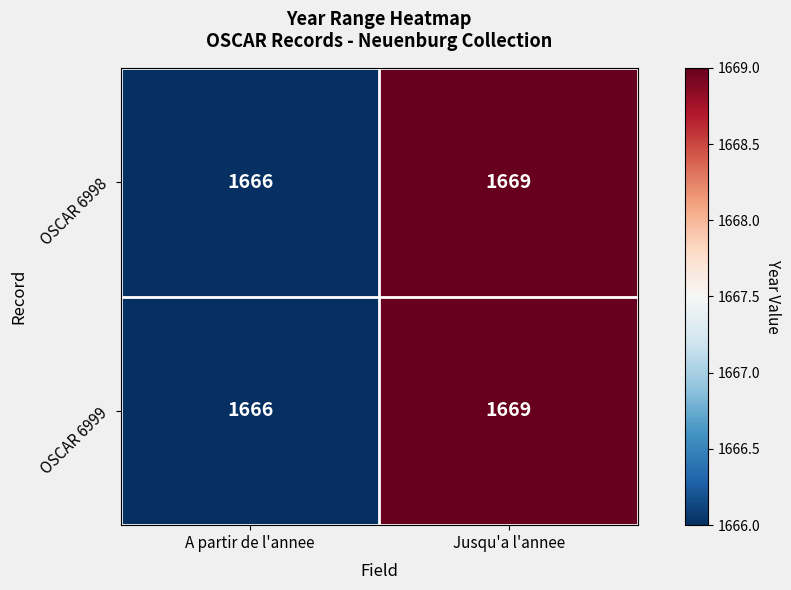

True or false: OSCAR 6998 has a value of 1083 at Jusqu'a l'annee.

False